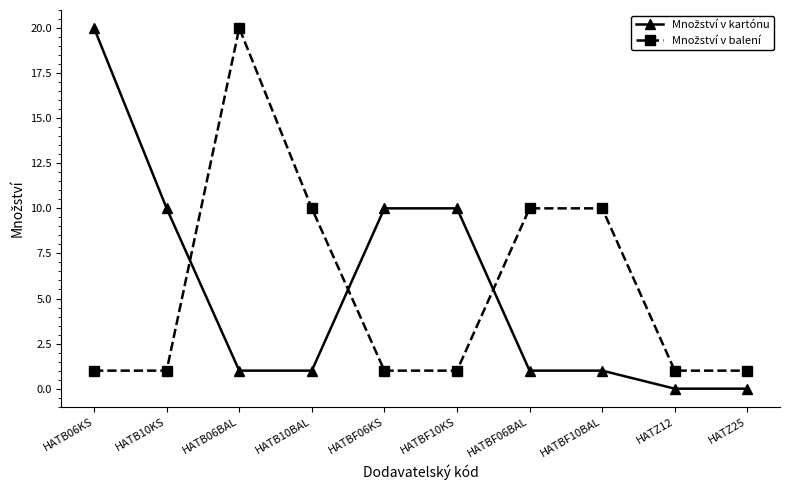

What is the difference between the highest and lowest values at HATBF06BAL?

9